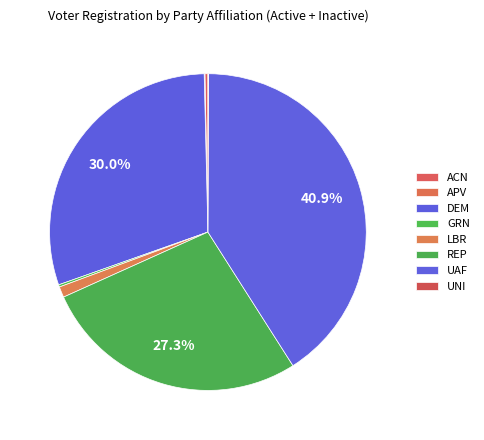

Combined, do ACN and LBR account for over 50%?

No